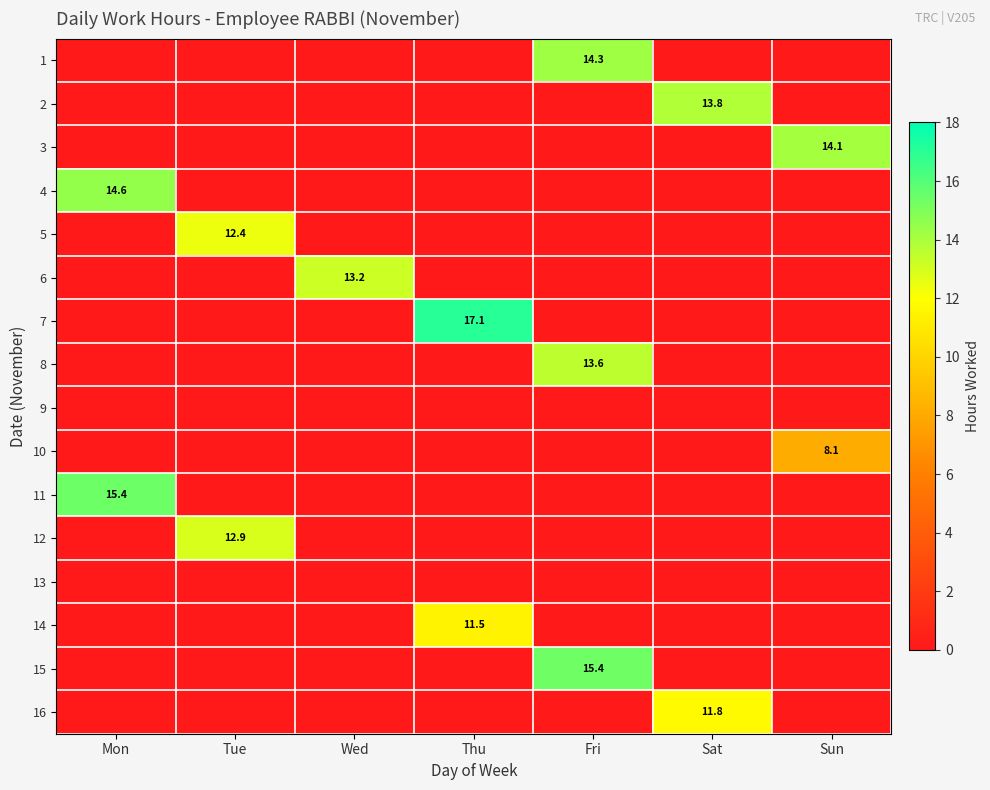

True or false: 2 has a value of 19.1 at Sat.

False